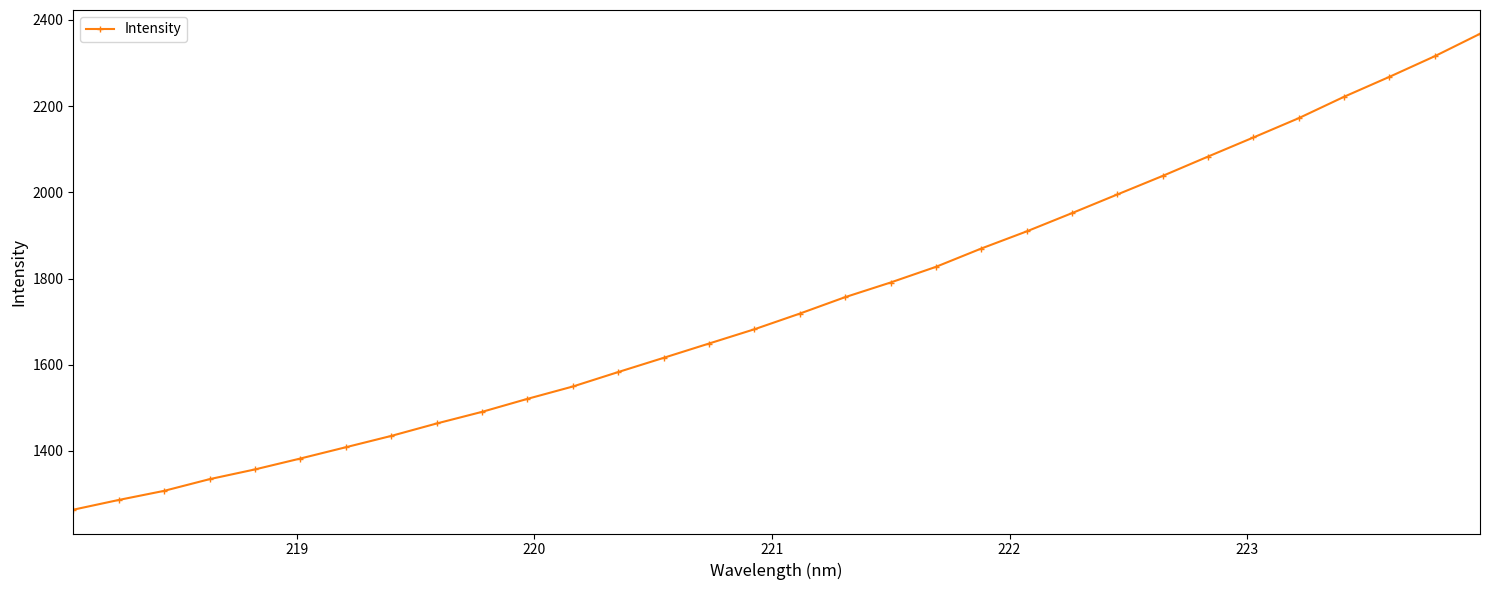

Reading left to right, what are all the values shown in this chart?

1263.5	1286.1	1307.3	1334.4	1357.0	1382.3	1408.5	1434.8	1463.6	1490.6	1520.8	1549.4	1583.0	1616.0	1649.1	1682.2	1718.6	1756.8	1790.7	1827.0	1869.6	1909.3	1951.7	1995.0	2038.1	2082.9	2127.2	2172.0	2221.7	2267.9	2315.7	2367.8